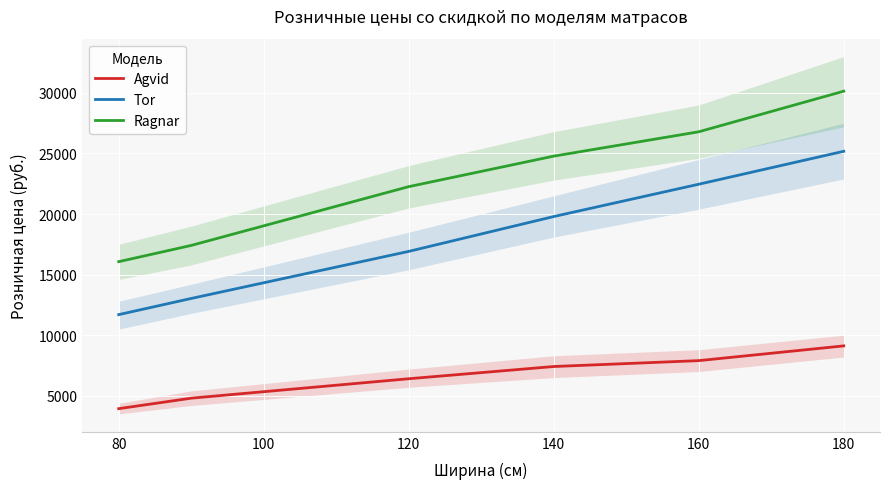

Is this an area chart (filled region under the line)?

No